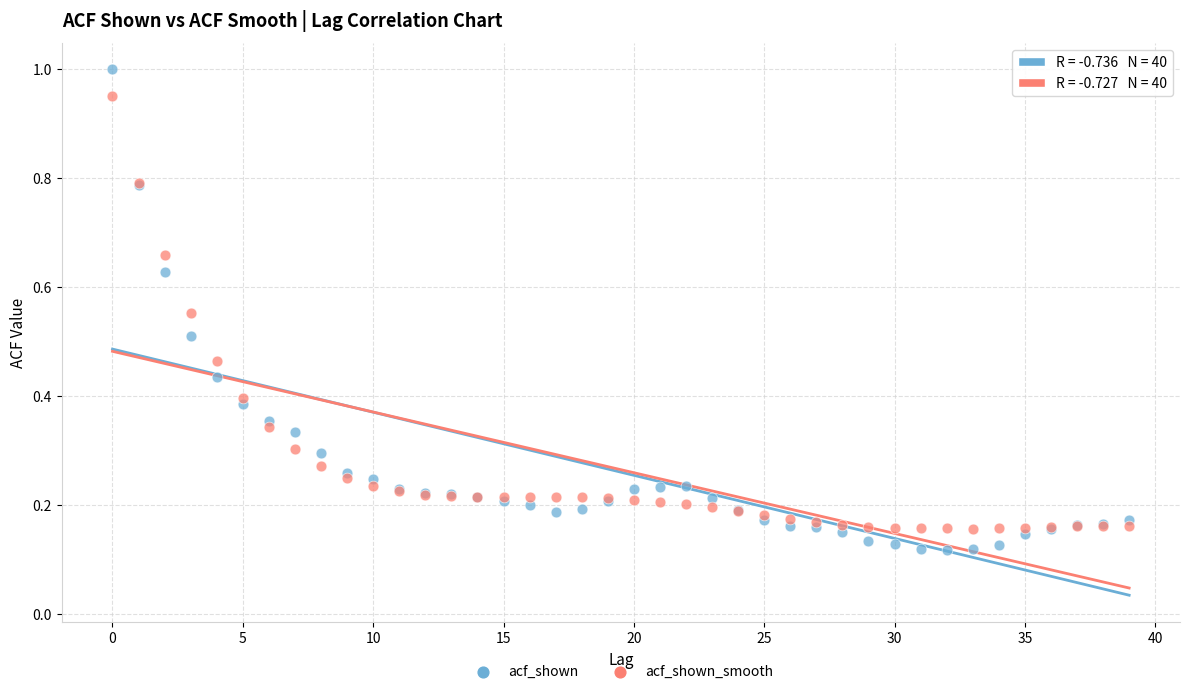

What are all the series names shown in the legend?

acf_shown, acf_shown_smooth